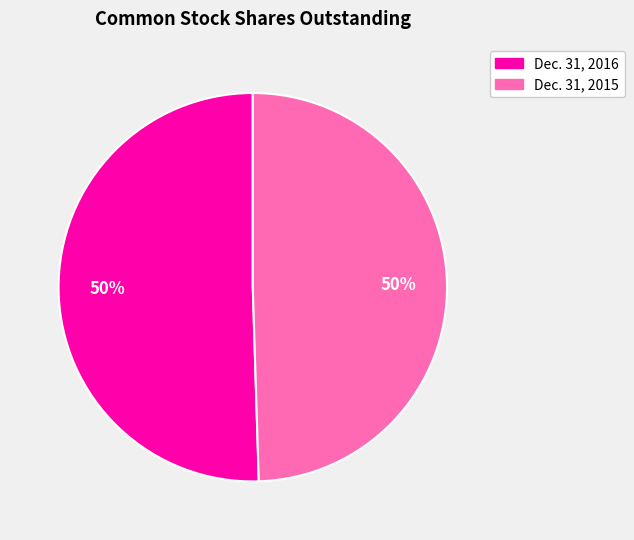

To the nearest percent, what is the average slice percentage?

50%